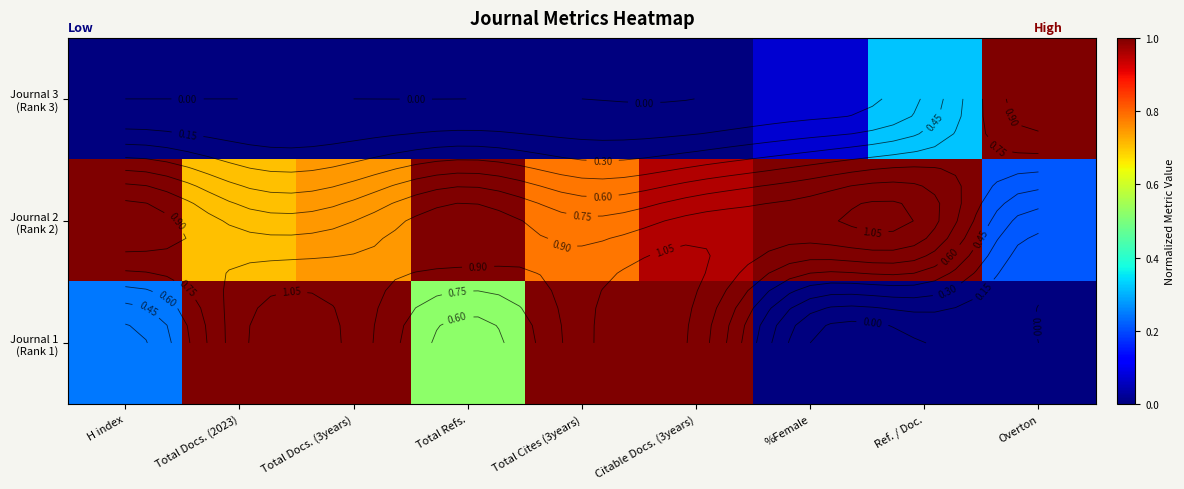

Rank the series by their maximum value, from highest to lowest.

Journal 3 (Rank 3), Journal 2 (Rank 2), Journal 1 (Rank 1)